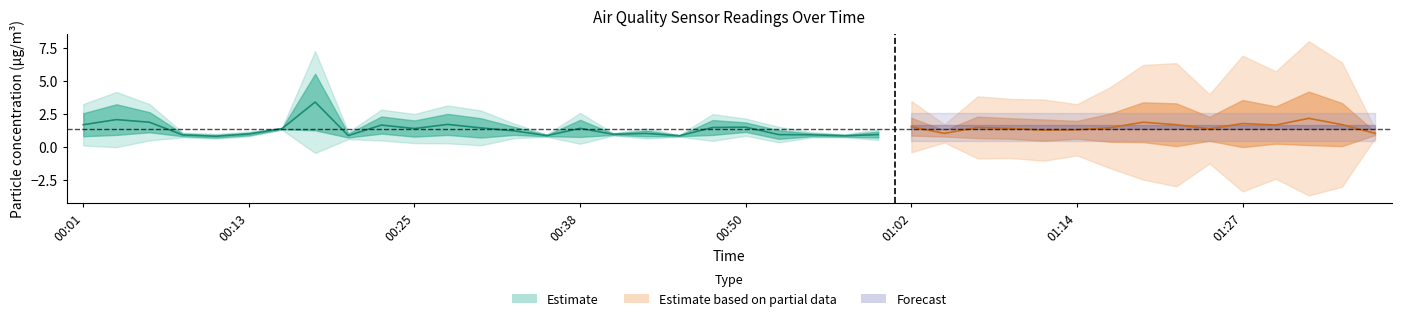

True or false: SDS_P1 and SDS_P2 cross at least once.

False